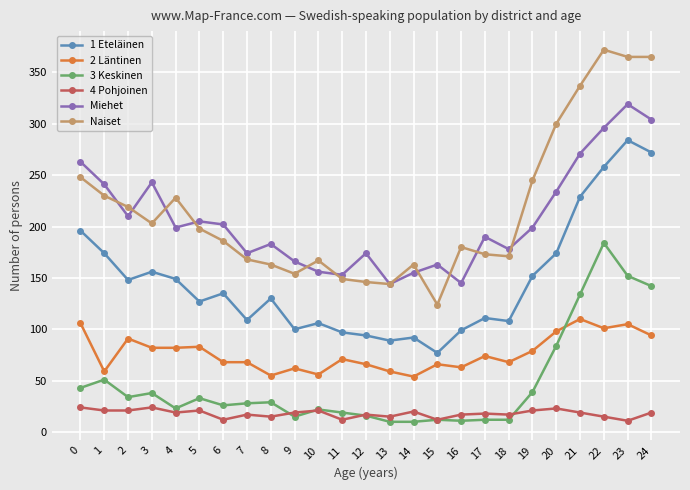

The 2 Läntinen series shows 106 at 0. True or false?

True